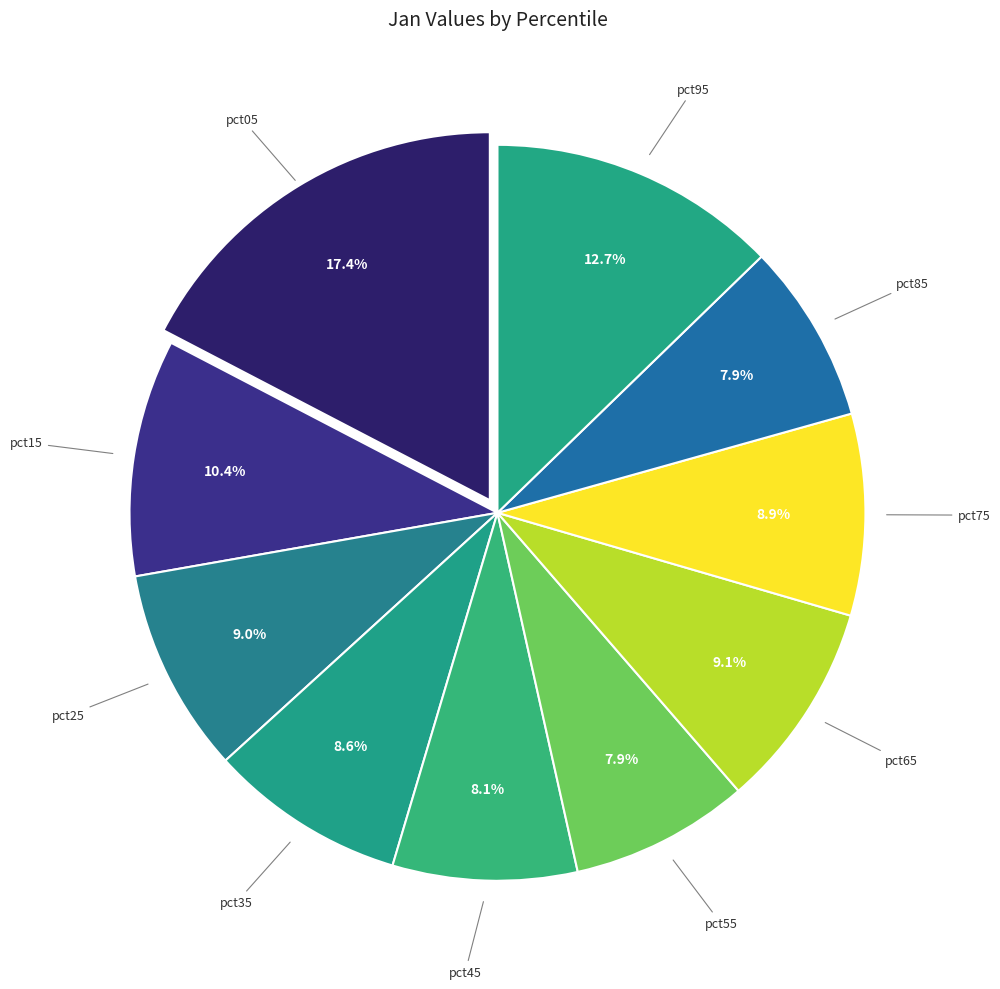

To the nearest percent, what portion does pct25 represent?

9%